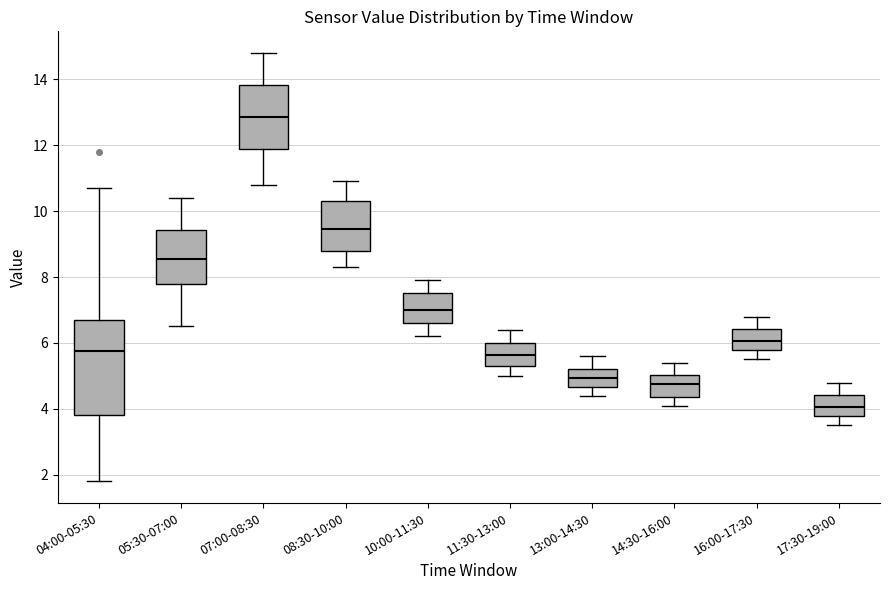

Reading left to right, transcribe this box plot: for each box, give where its median line is, the range the box spans, and where its two whiskers end, as read against the y-axis. The values are not printed on the chart, so give them approximately, as read against the axis.

04:00-05:30: median 5.8, box 3.8 to 6.8, whiskers 1.8 to 10.8
05:30-07:00: median 8.6, box 7.8 to 9.4, whiskers 6.6 to 10.4
07:00-08:30: median 12.8, box 11.8 to 13.8, whiskers 10.8 to 14.8
08:30-10:00: median 9.4, box 8.8 to 10.4, whiskers 8.4 to 11.0
10:00-11:30: median 7.0, box 6.6 to 7.6, whiskers 6.2 to 8.0
11:30-13:00: median 5.6, box 5.4 to 6.0, whiskers 5.0 to 6.4
13:00-14:30: median 5.0, box 4.6 to 5.2, whiskers 4.4 to 5.6
14:30-16:00: median 4.8, box 4.4 to 5.0, whiskers 4.2 to 5.4
16:00-17:30: median 6.0, box 5.8 to 6.4, whiskers 5.6 to 6.8
17:30-19:00: median 4.0, box 3.8 to 4.4, whiskers 3.6 to 4.8